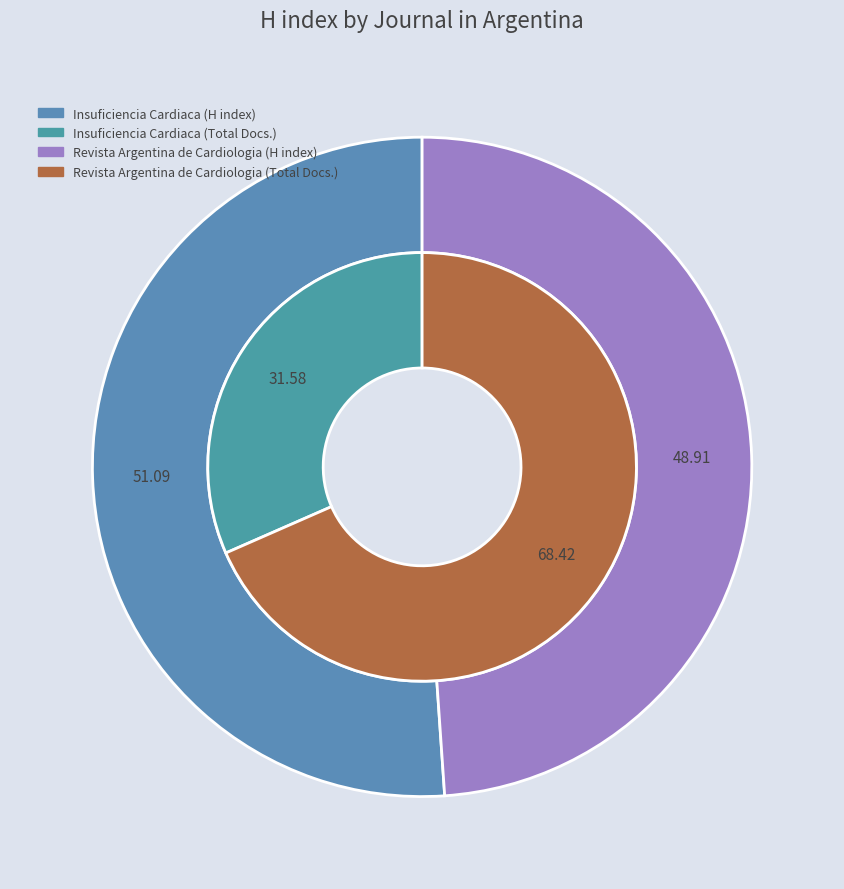

True or false: Revista Argentina de Cardiologia accounts for 55% of the total.

False